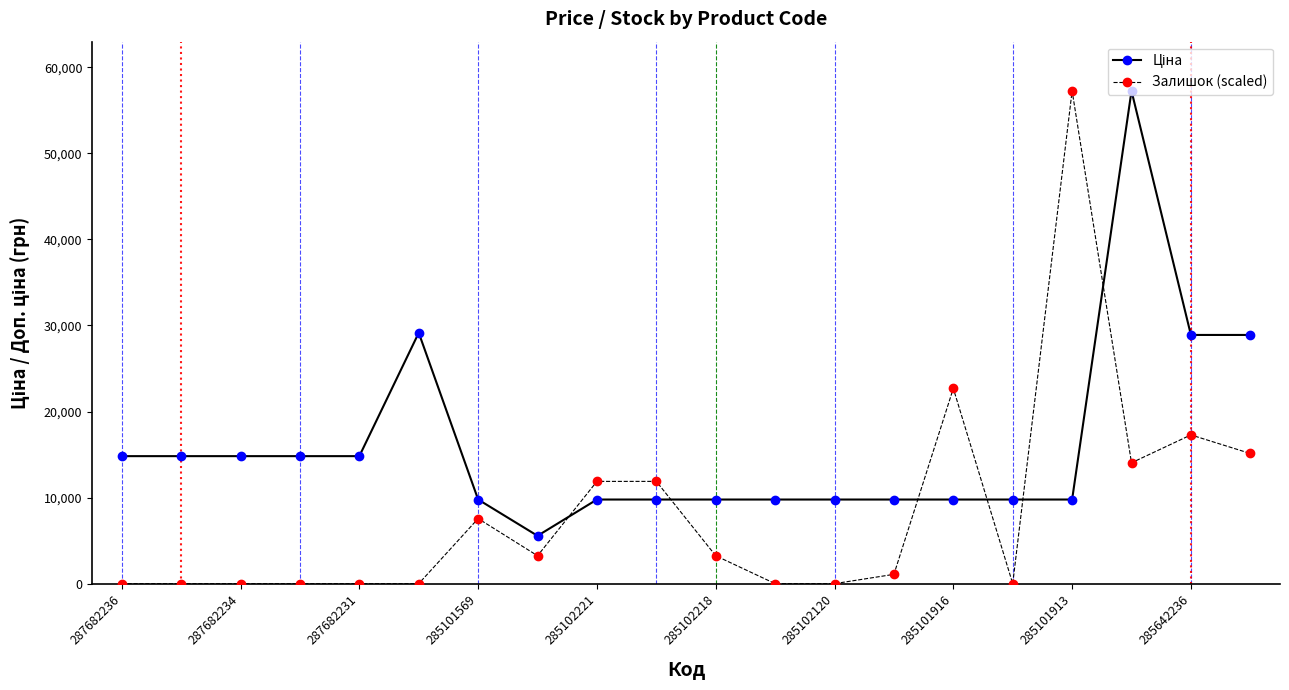

How many lines are shown in the chart?

2